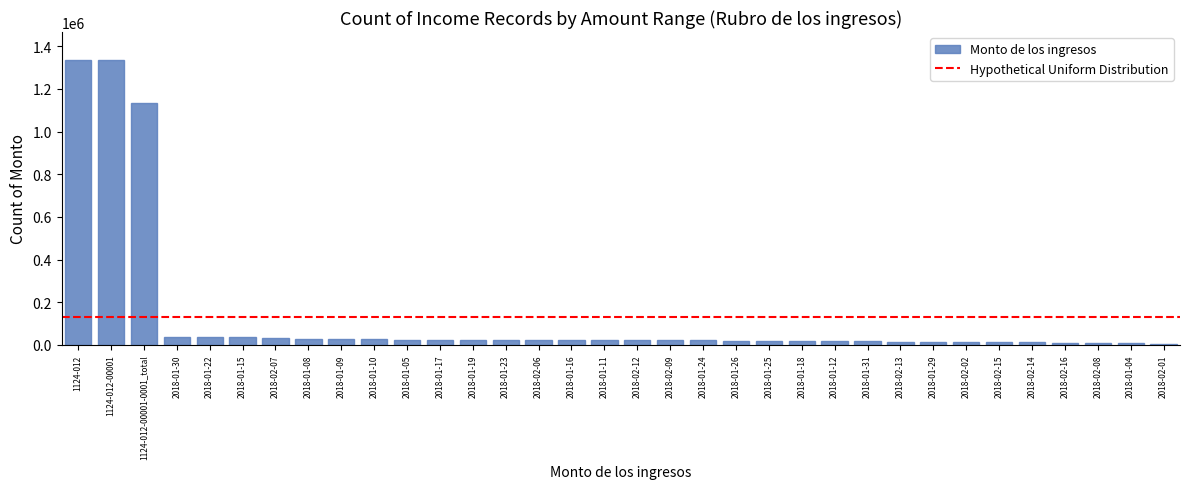

What is the difference between the second highest and second lowest values?

1325179.5